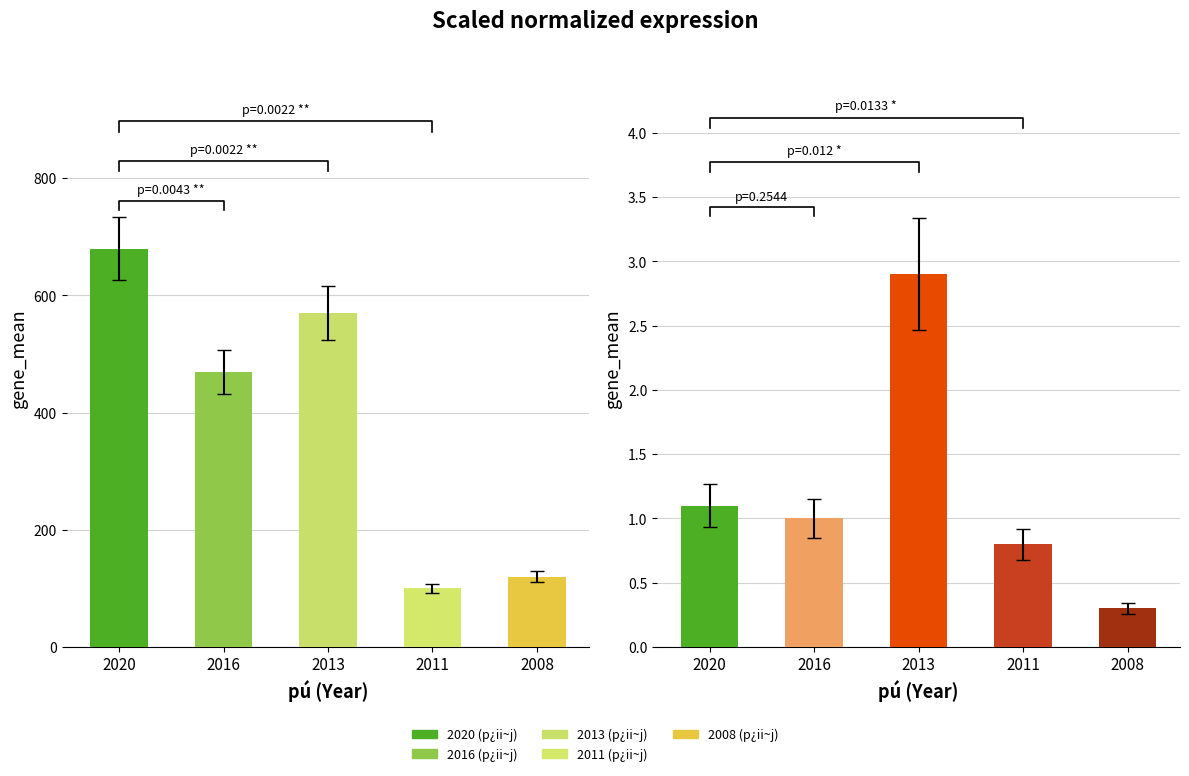

List the labels in order of value, smallest first.

2008, 2011, 2016, 2020, 2013